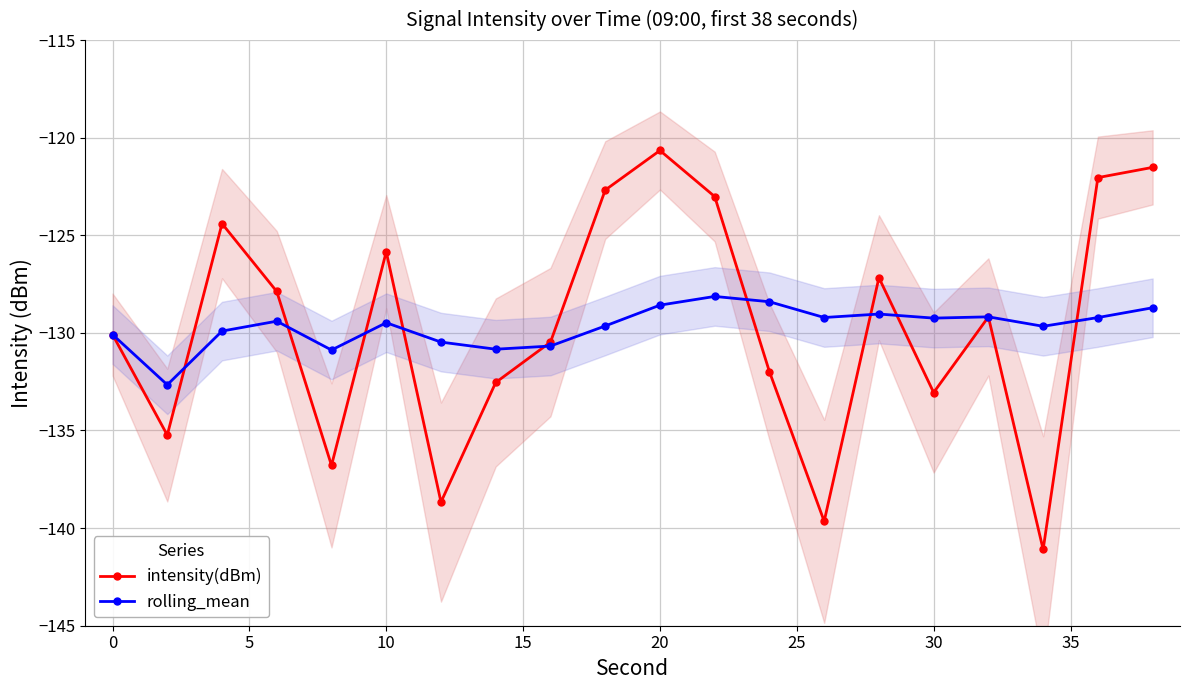

True or false: intensity(dBm) has more than 2 interior local peaks.

True